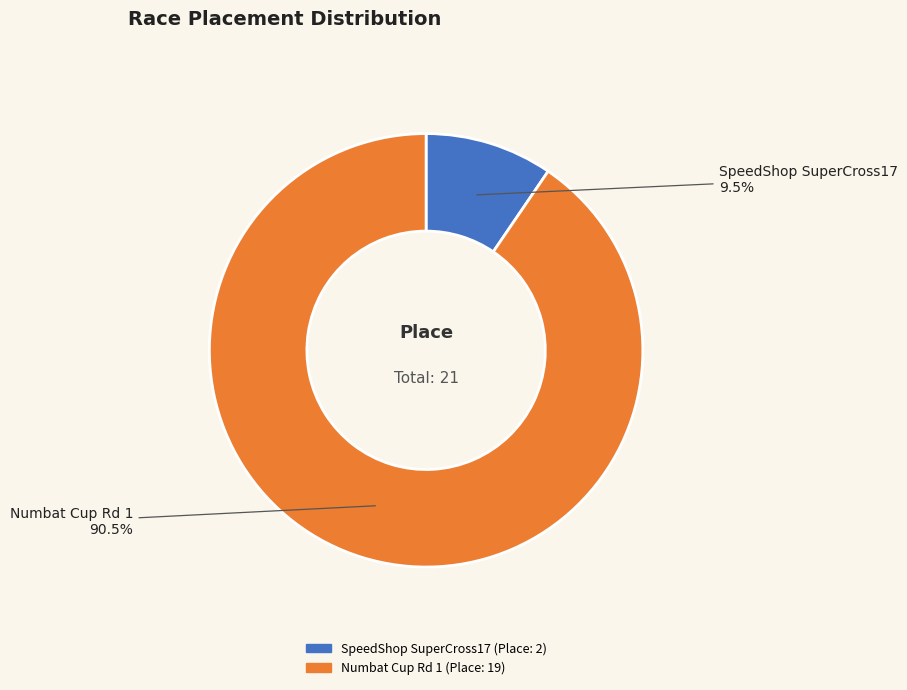

Rank the categories by value from lowest to highest.

SpeedShop SuperCross17, Numbat Cup Rd 1